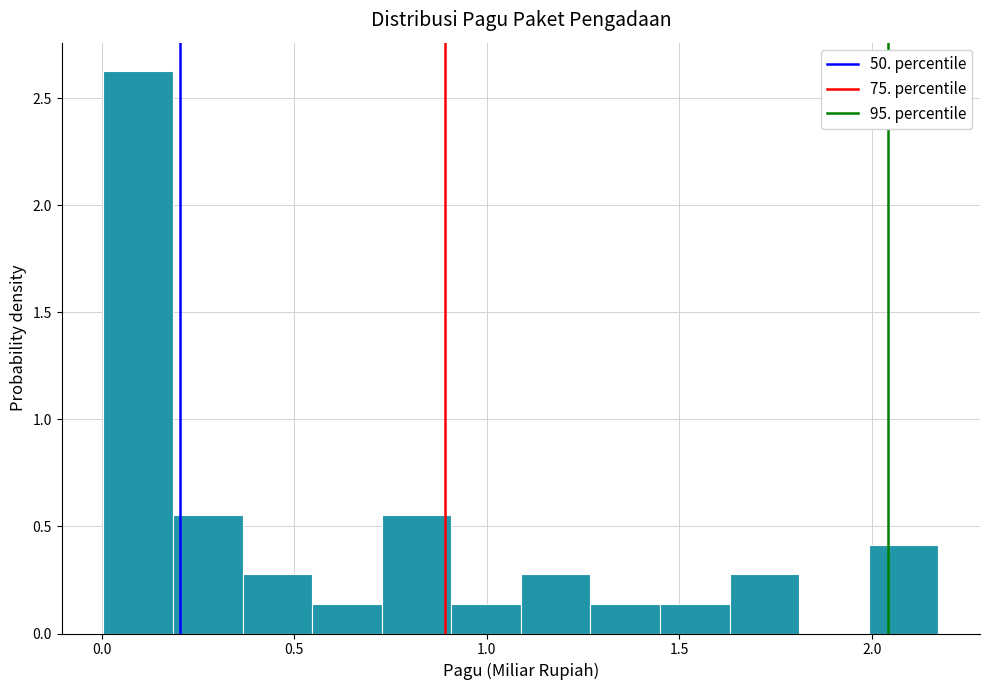

Around what value on the x-axis is the tallest bar? Give the approximate position of its centre, as read against the axis.

0.10